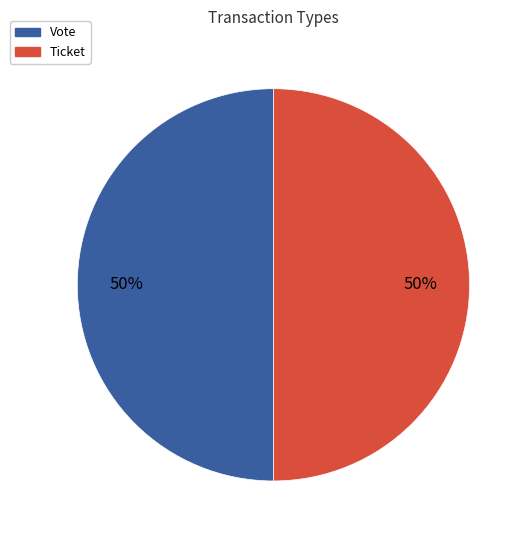

To the nearest percent, what is the average slice percentage?

50%